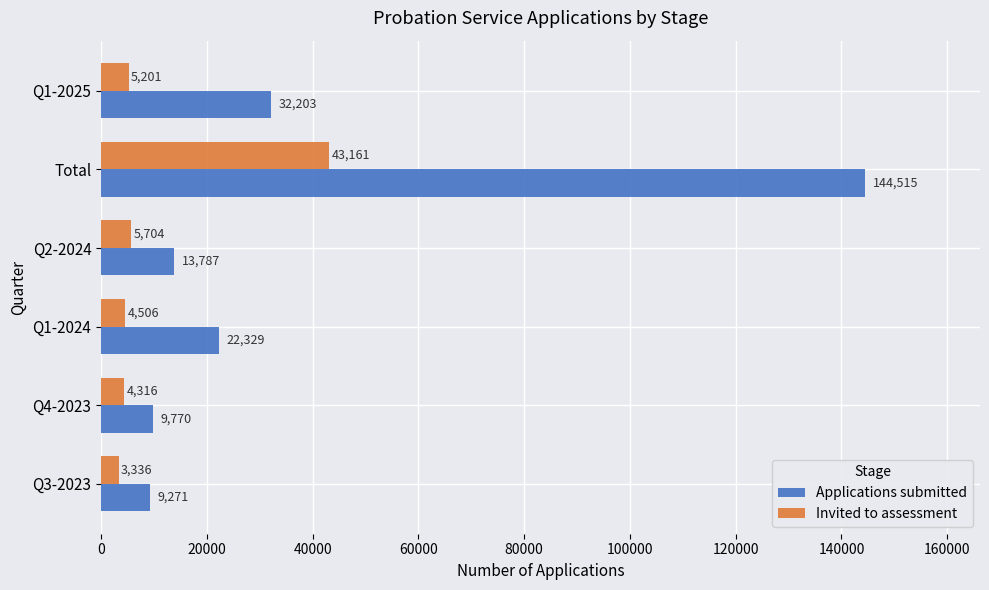

Is the value of Invited to assessment at Q2-2024 greater than the value of Applications submitted at Q2-2024?

No